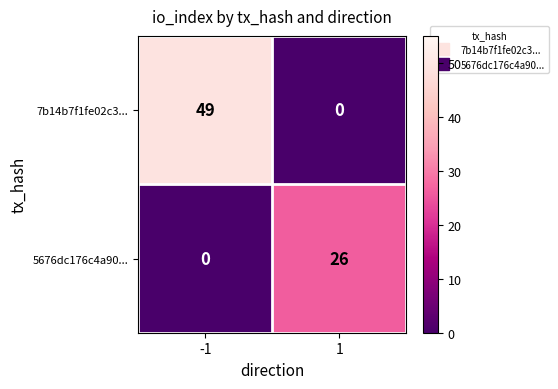

What is the total value across all series at -1?

49